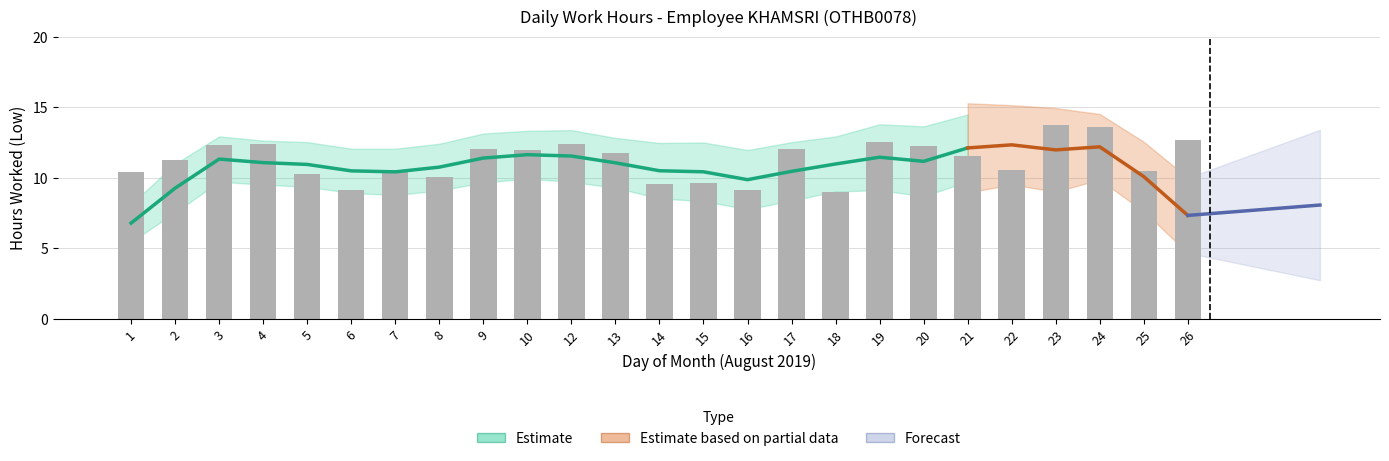

Rank the categories by value from highest to lowest.

23, 24, 26, 19, 4, 12, 3, 20, 9, 17, 10, 13, 21, 2, 7, 22, 25, 1, 5, 8, 15, 14, 6, 16, 18